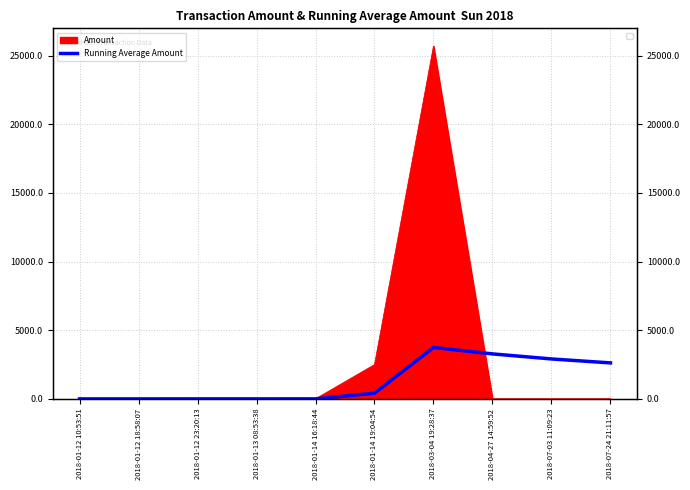

Which category has the highest value across all series?

2018-03-04 19:28:37